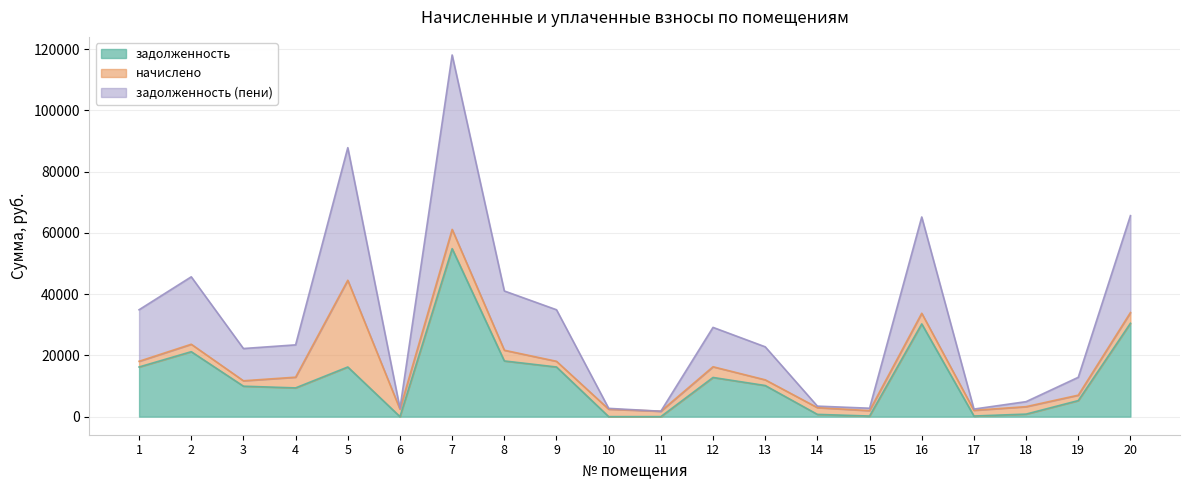

True or false: задолженность (пени) and задолженность cross at least once.

False